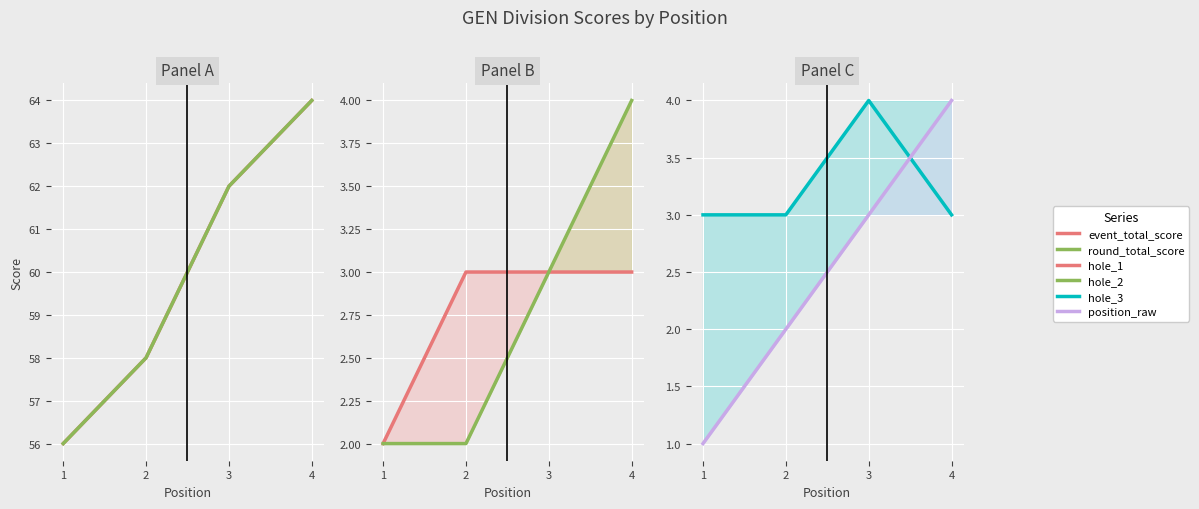

What are all the series names shown in the legend?

event_total_score, round_total_score, hole_1, hole_2, hole_3, position_raw